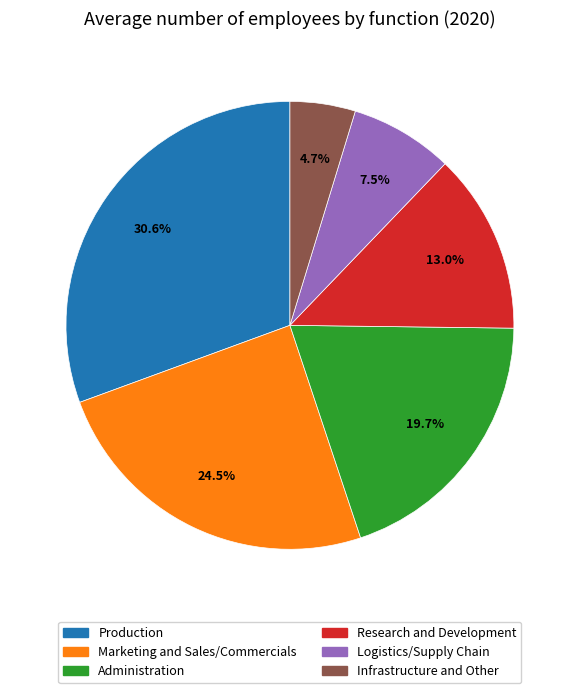

Between Logistics/Supply Chain and Marketing and Sales/Commercials, which is larger?

Marketing and Sales/Commercials